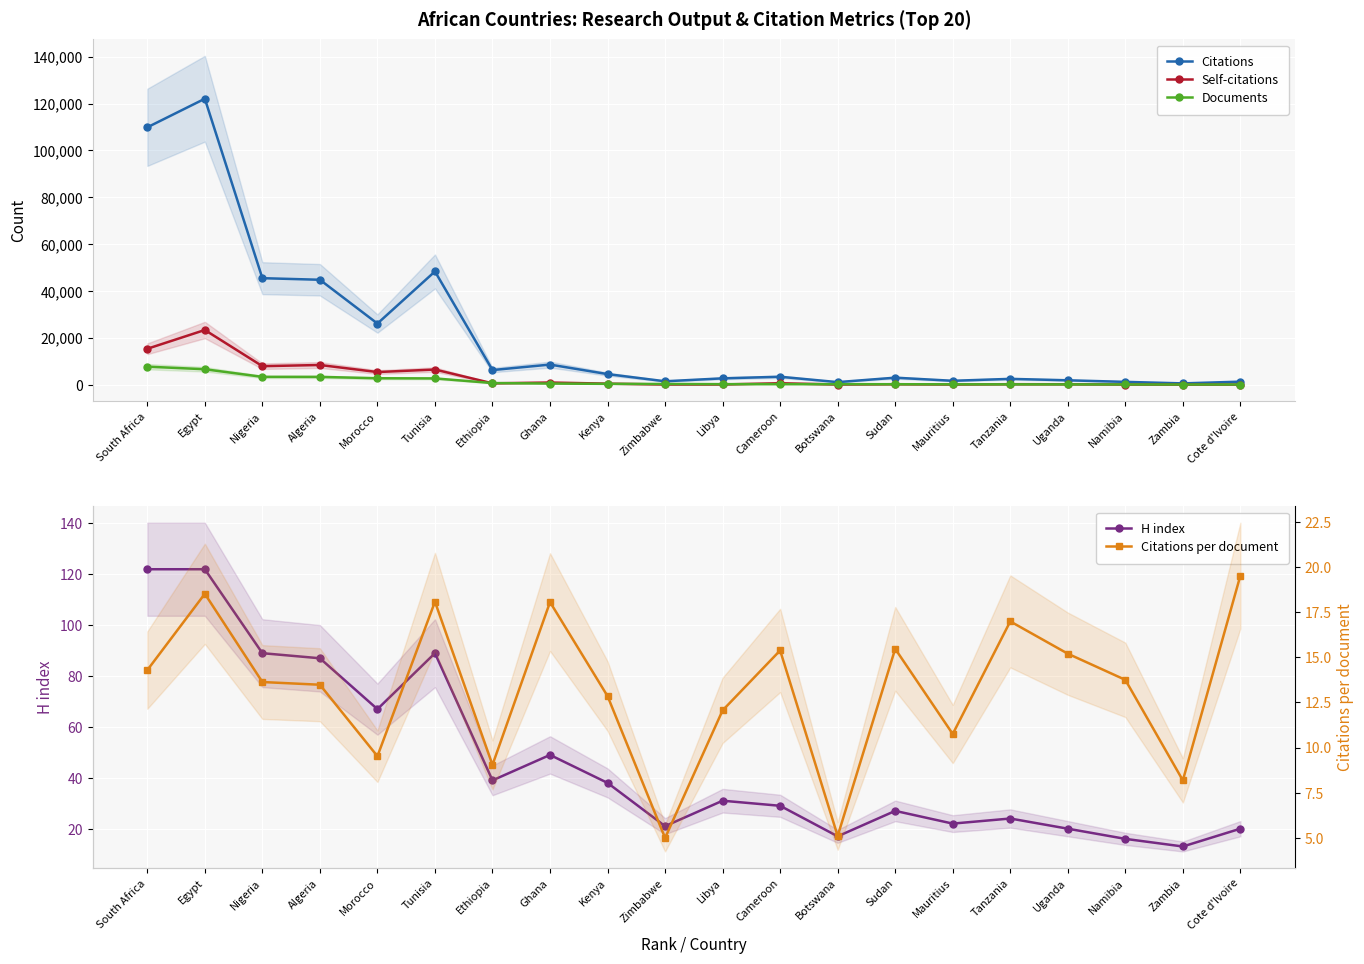

Which series has the largest range (max minus min)?

Citations